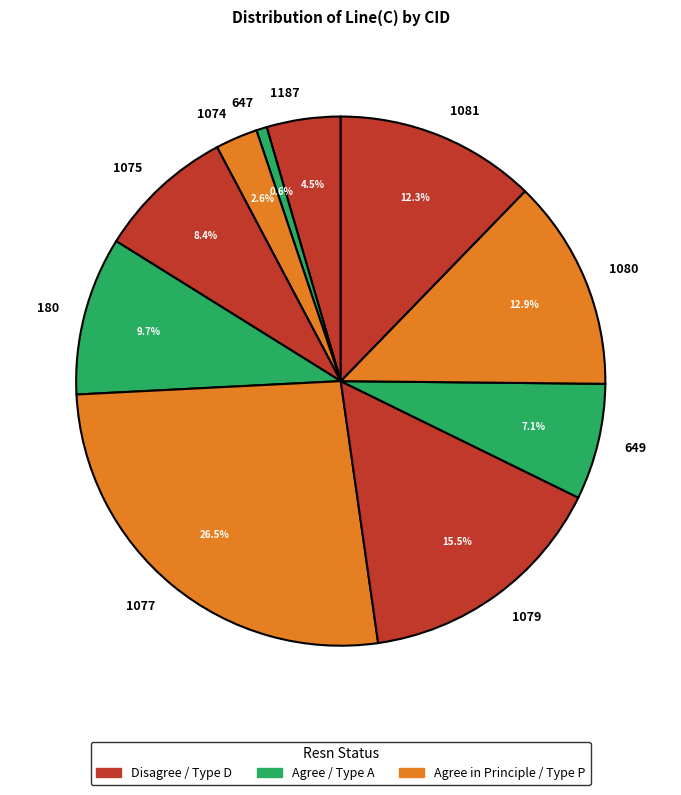

Combined, do 1075 and 1081 account for over 50%?

No